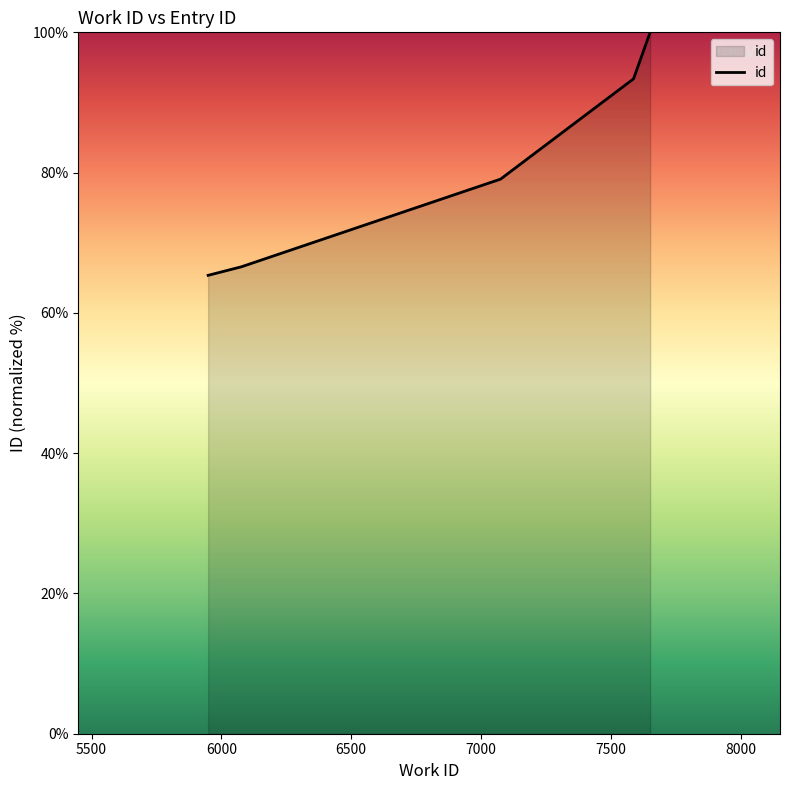

What is the difference between the second highest and minimum values?

28.0